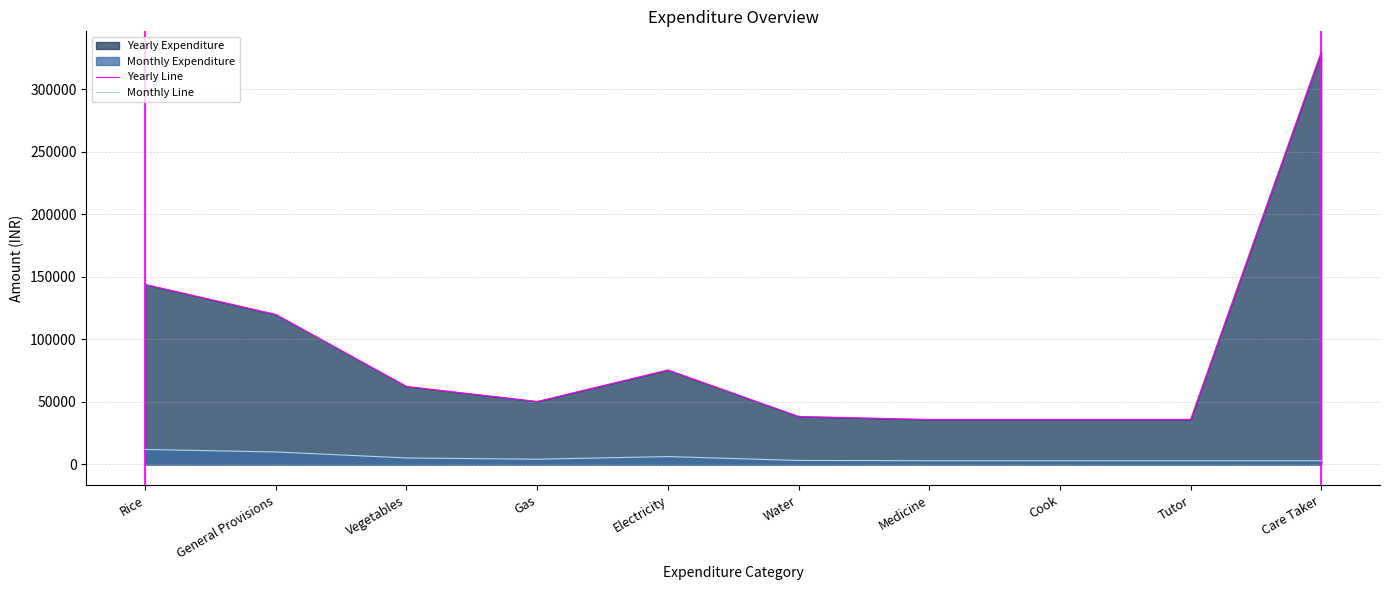

At which category is the sum across all series the highest?

Care Taker